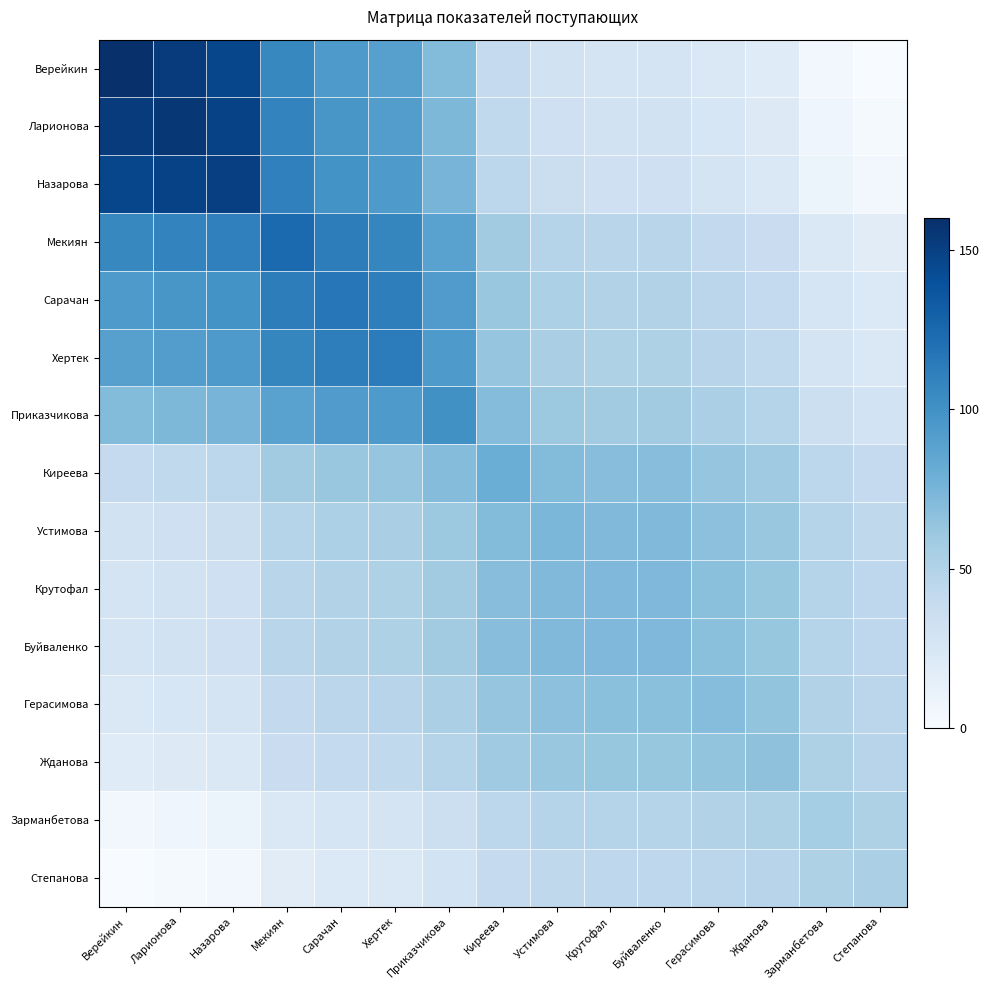

What is the difference between the second highest and second lowest values in the Хертек series?

83.1